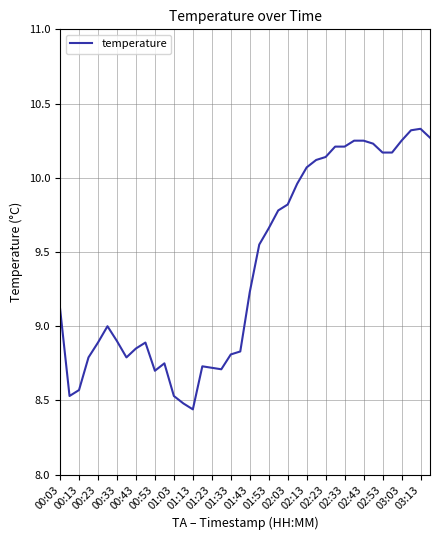

What is the difference between the maximum and minimum values?

1.9